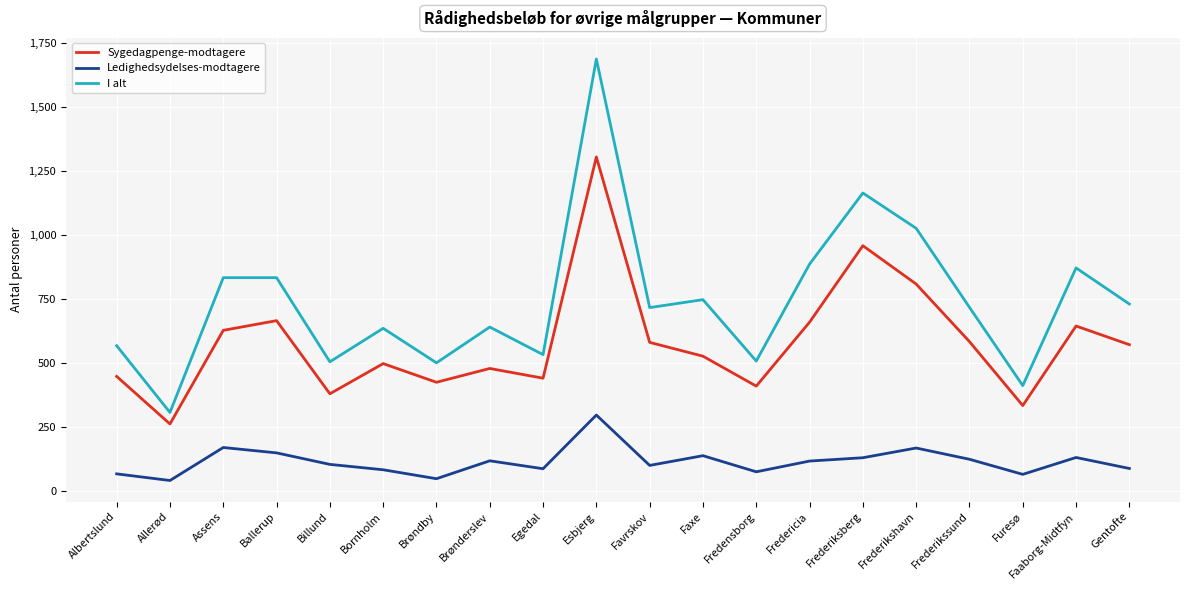

Which series has the largest total across all categories?

I alt